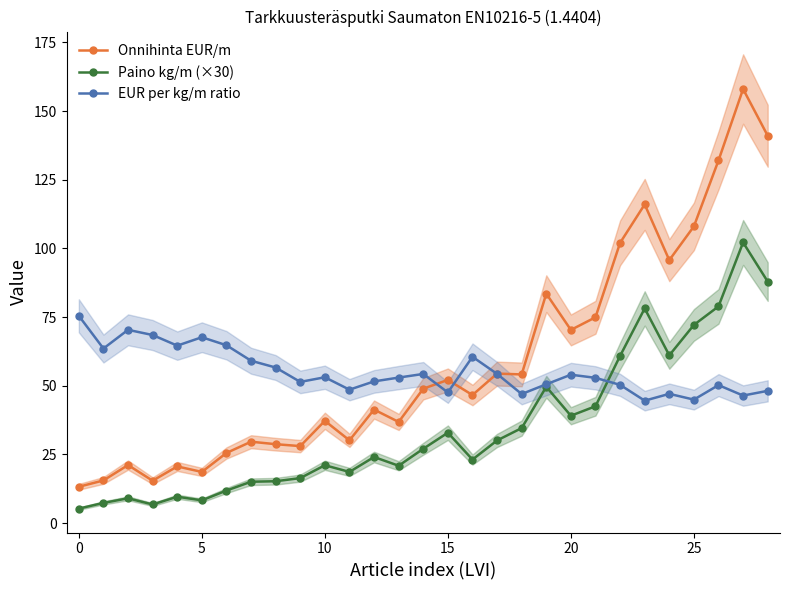

How many series are shown in this chart?

3